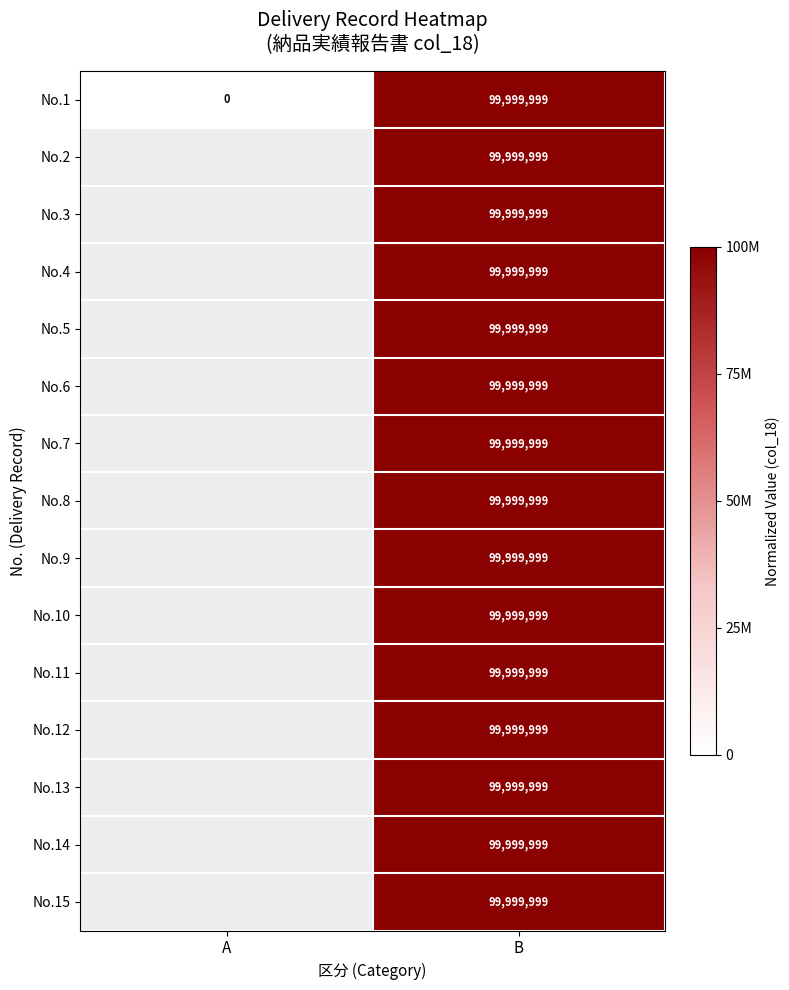

How many positive values does the No.1 series have?

1